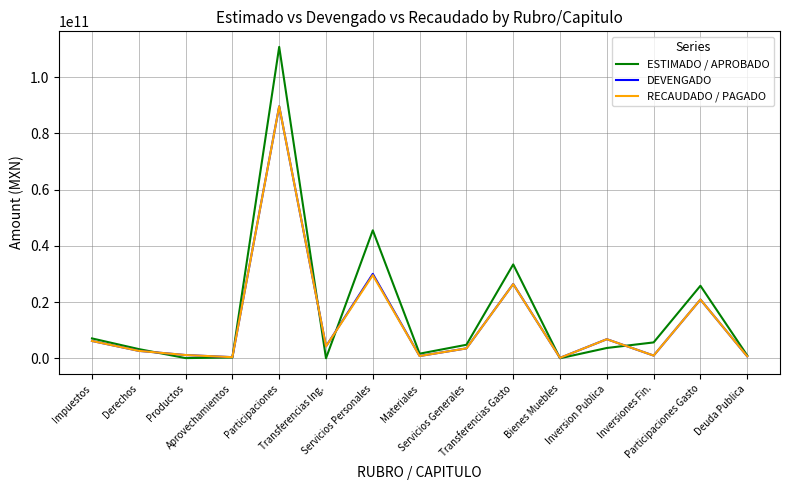

Which series has the largest range (max minus min)?

ESTIMADO / APROBADO